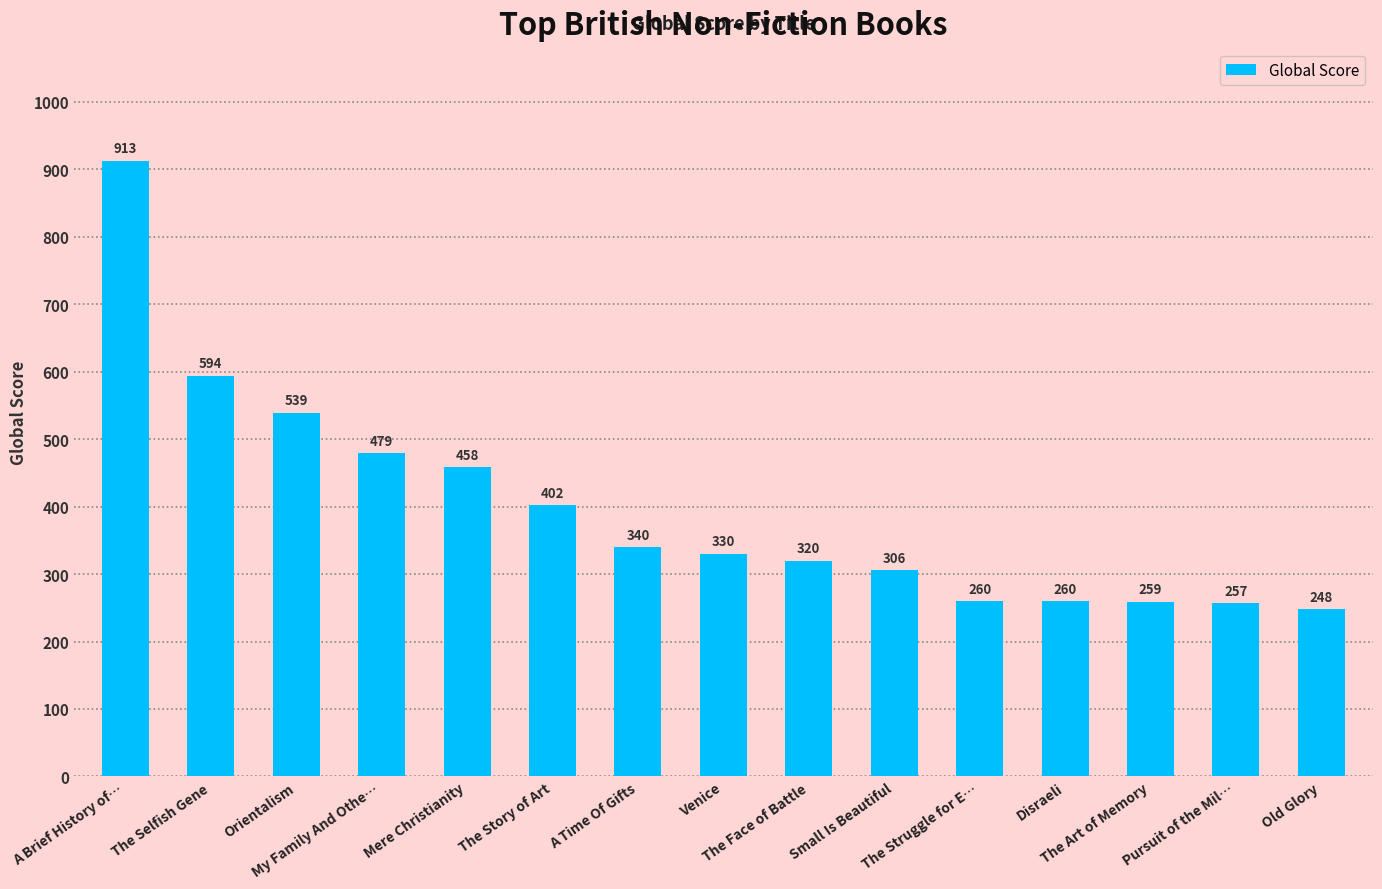

Reading left to right, list all the values displayed in this chart.

A Brief History of…=913	The Selfish Gene=594	Orientalism=539	My Family And Othe…=479	Mere Christianity=458	The Story of Art=402	A Time Of Gifts=340	Venice=330	The Face of Battle=320	Small Is Beautiful=306	The Struggle for E…=260	Disraeli=260	The Art of Memory=259	Pursuit of the Mil…=257	Old Glory=248